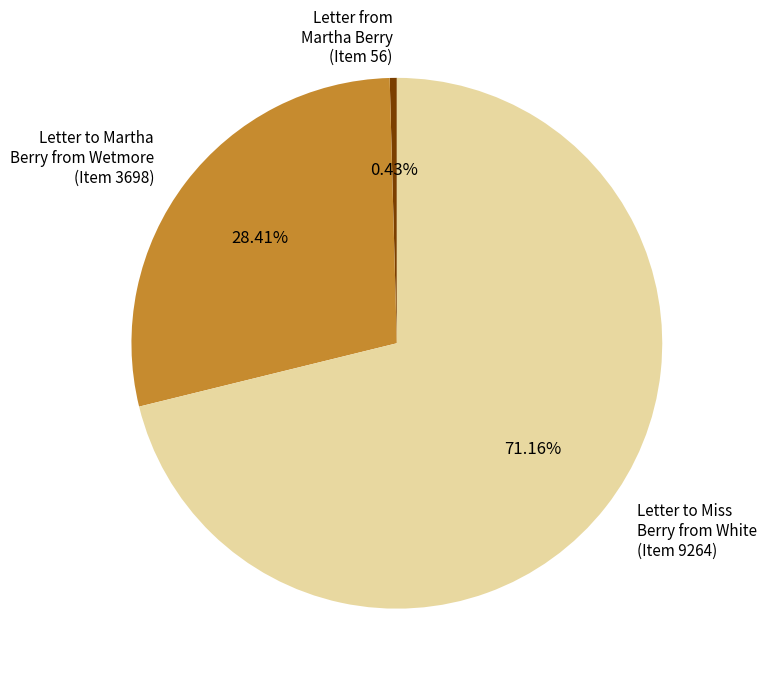

What is the smallest slice in the pie chart?

Letter from Martha Berry (Item 56)